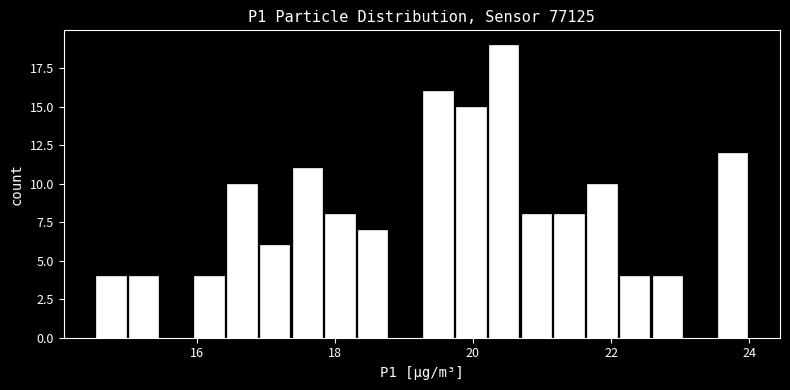

Around what value on the x-axis is the tallest bar? Give the approximate position of its centre, as read against the axis.

20.4